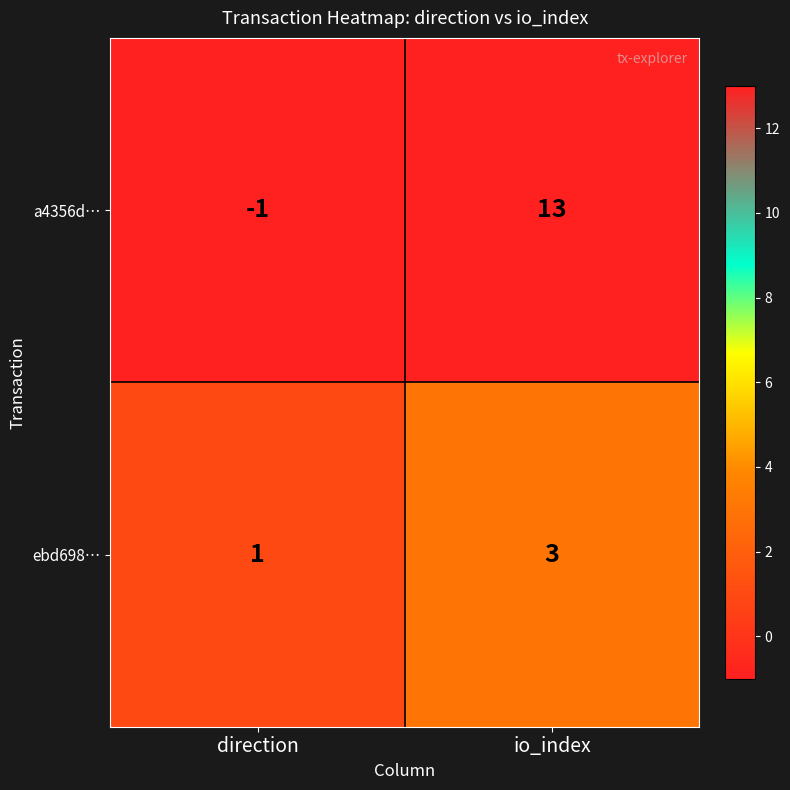

What is the difference between the a4356d… values at direction and io_index?

14